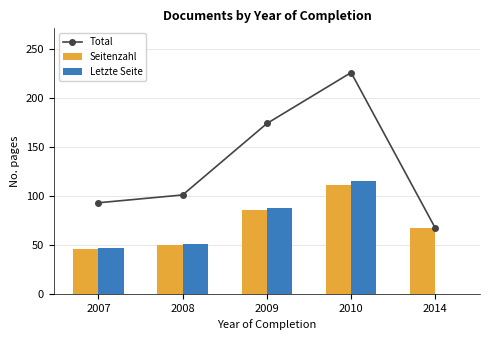

What is the maximum value for Letzte Seite?

115